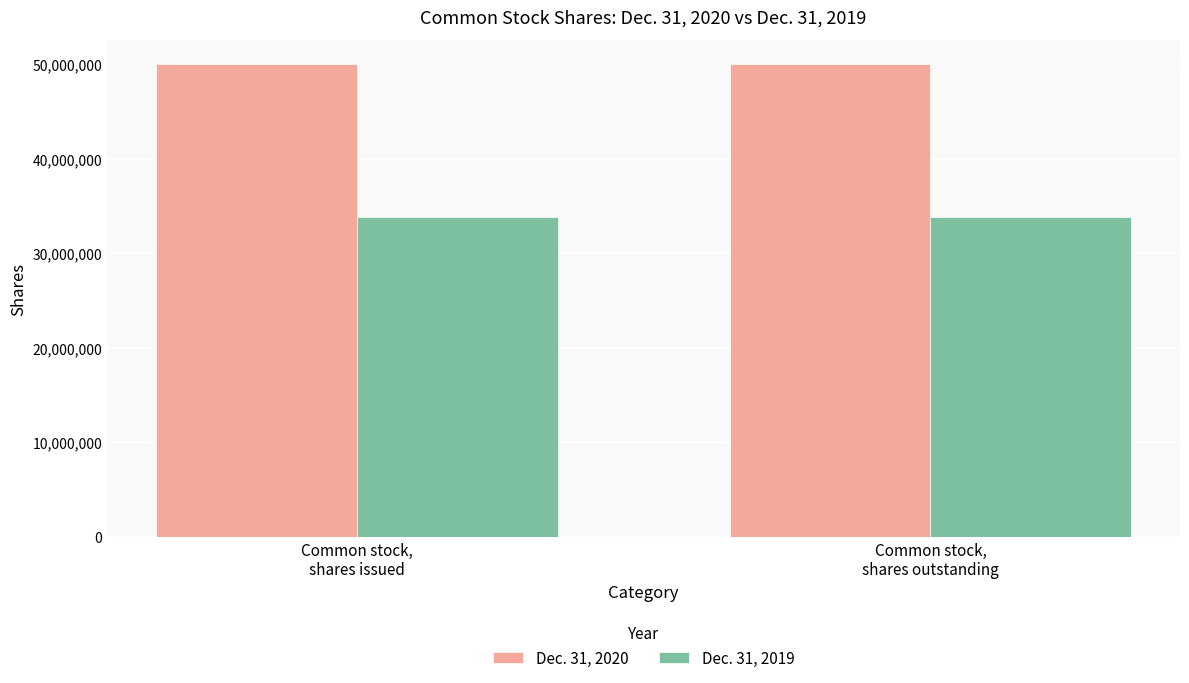

What position from the left is Common stock,
shares issued?

1